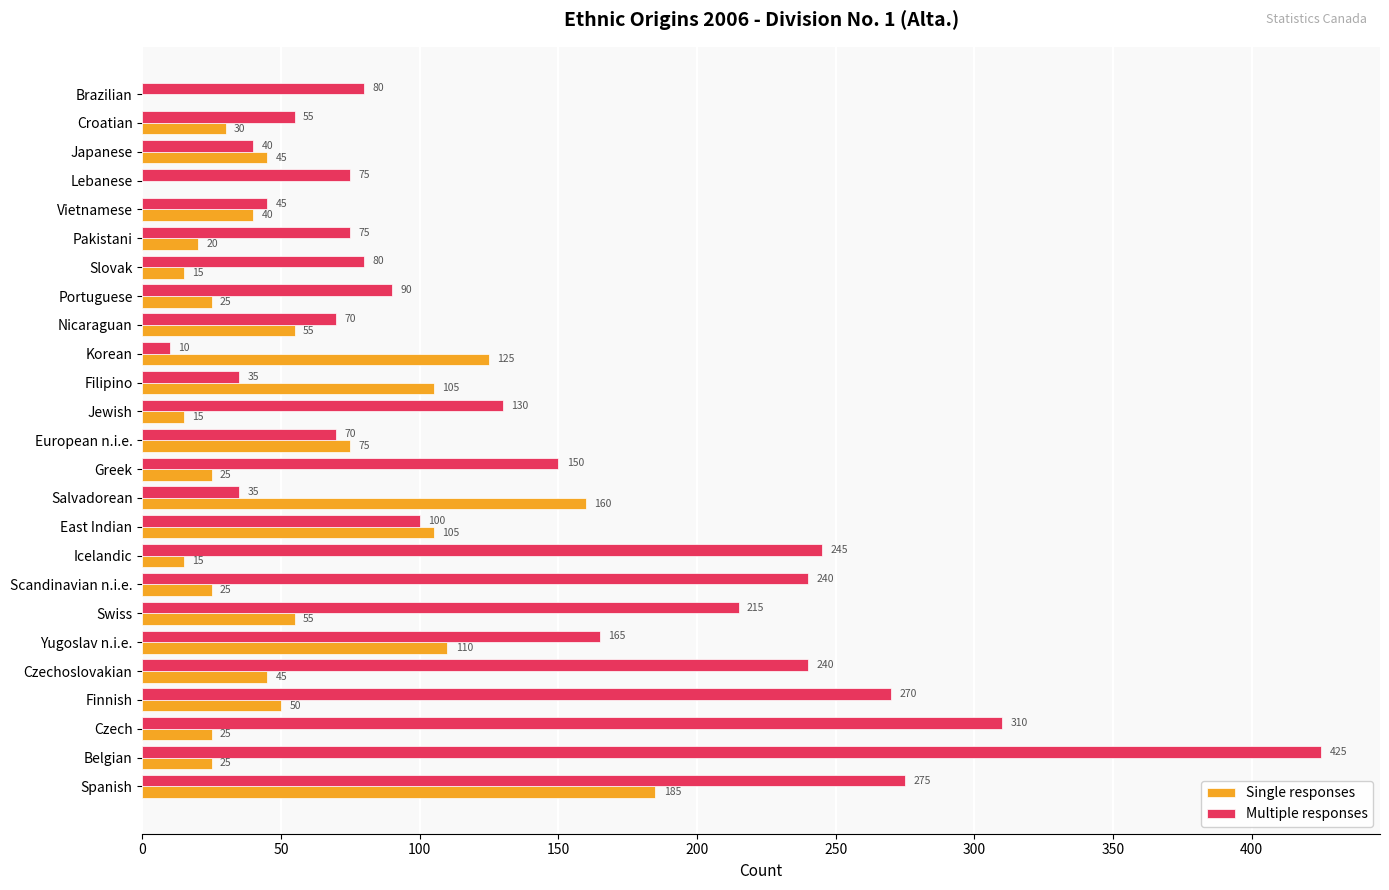

Is the value of Single responses at Vietnamese greater than the value of Multiple responses at Brazilian?

No